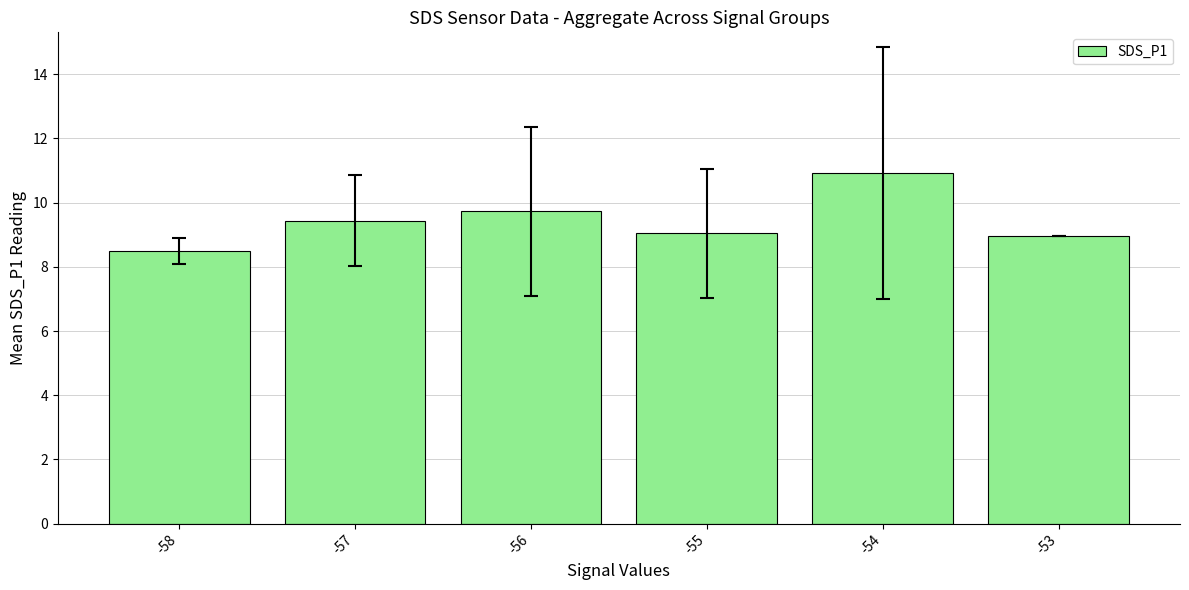

What is the value of the 3rd bar from the left?

9.7